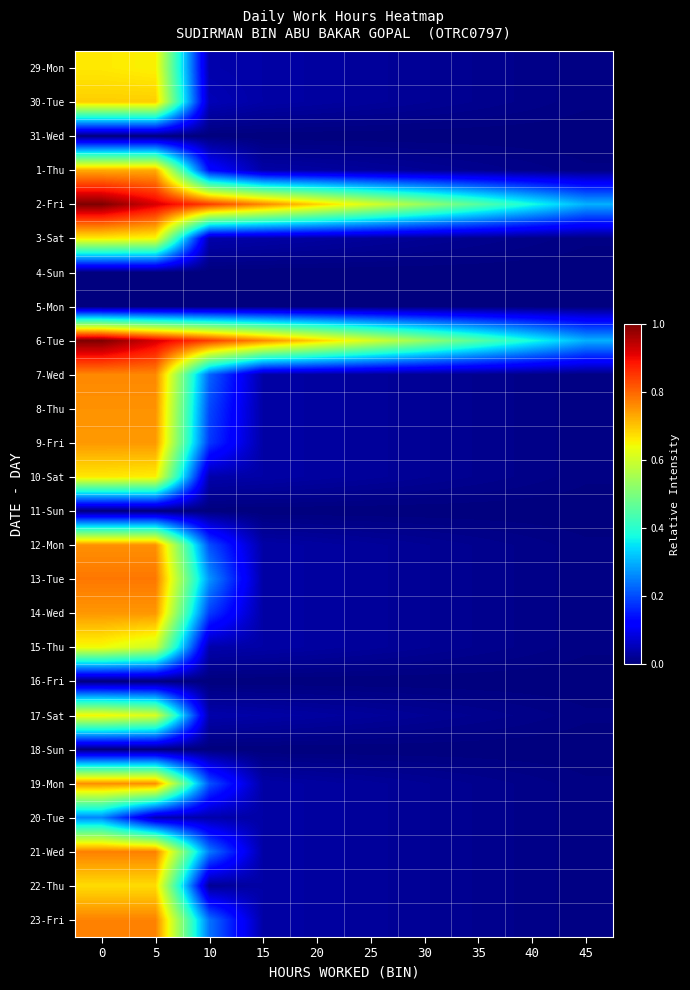

What is the difference between the highest and lowest values at 5?

0.9